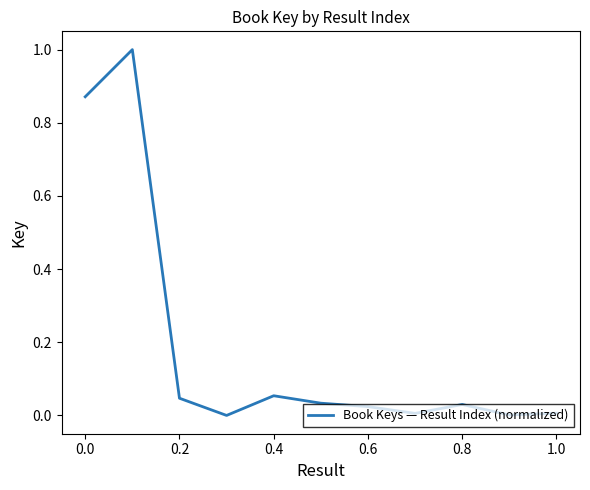

What is the difference between the maximum and minimum values?

1.0